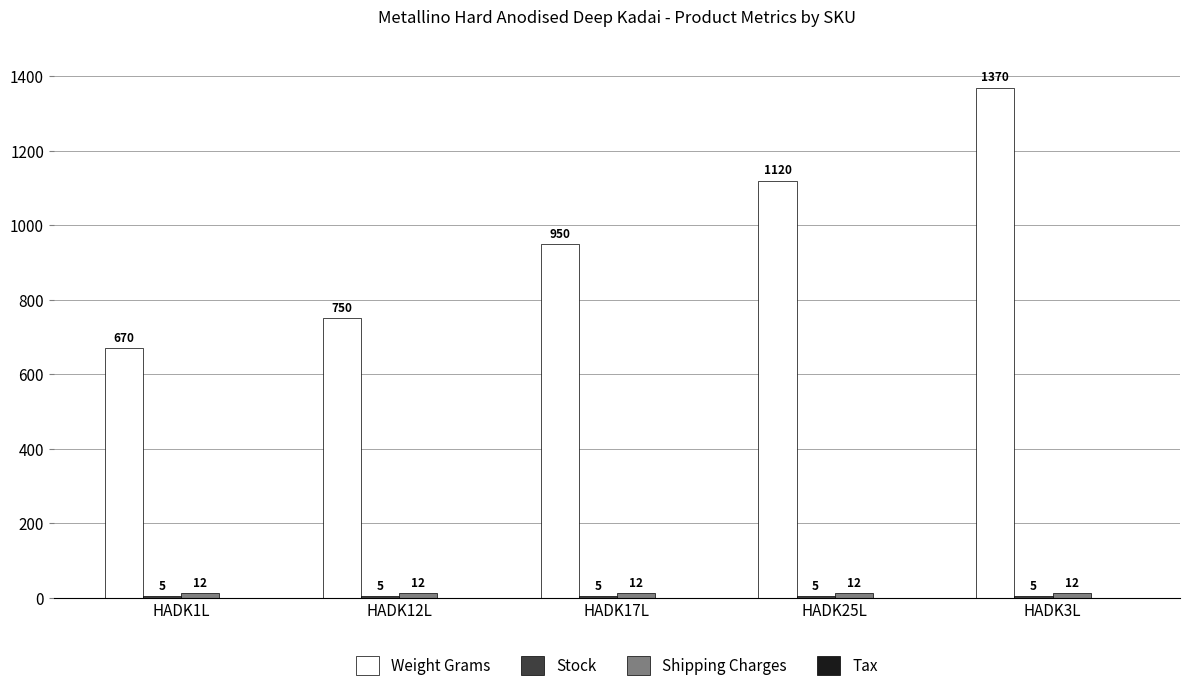

What is the lowest value of the Weight Grams series?

670